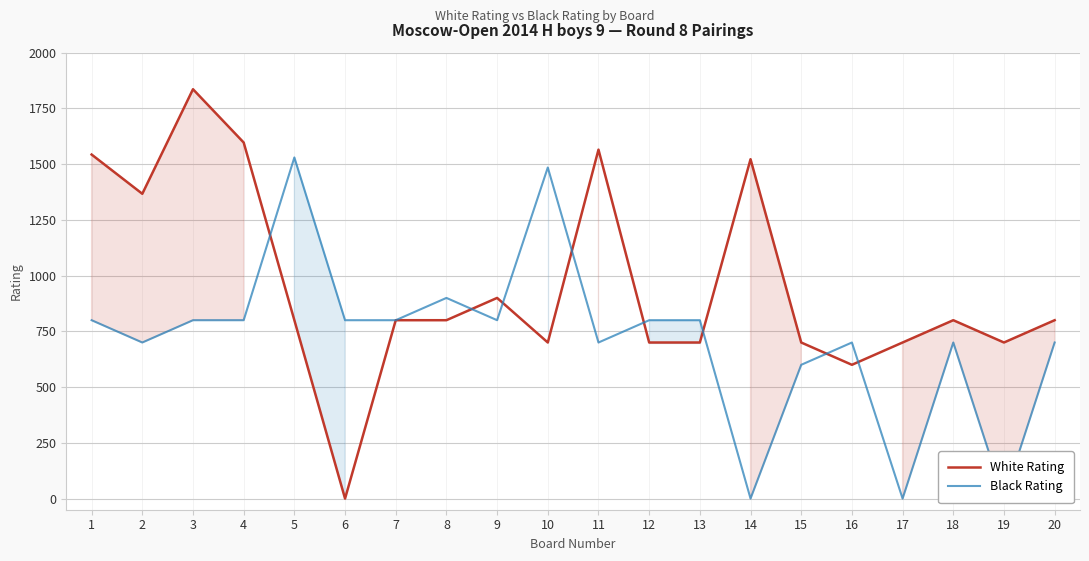

List the series in order of their peak value, lowest first.

Black Rating, White Rating